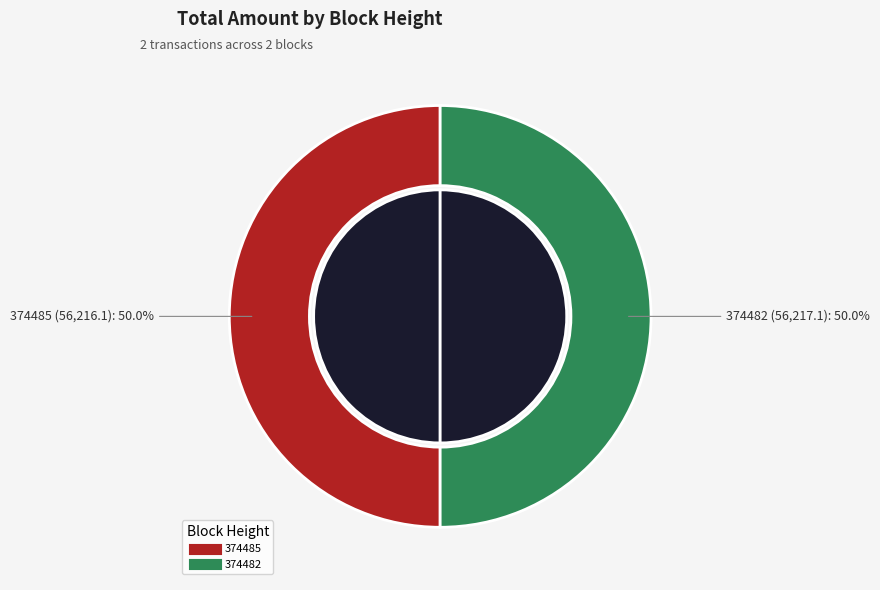

What is the change in value from 374485 to 374482?

+1.0